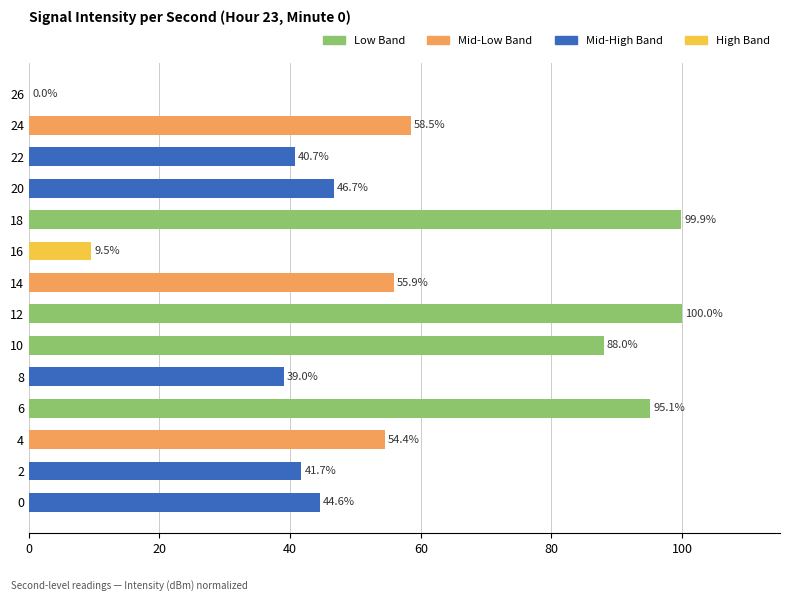

Is it true that the value at 20 is 64.0?

False